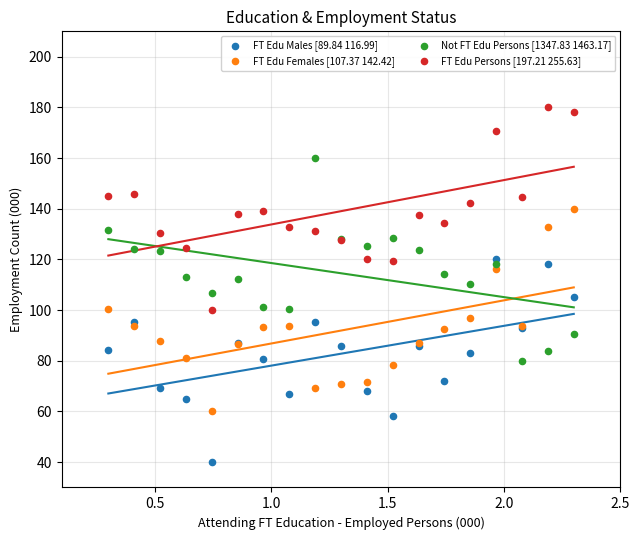

Which series contains the lowest Y value?

FT Edu Males [89.84 116.99]